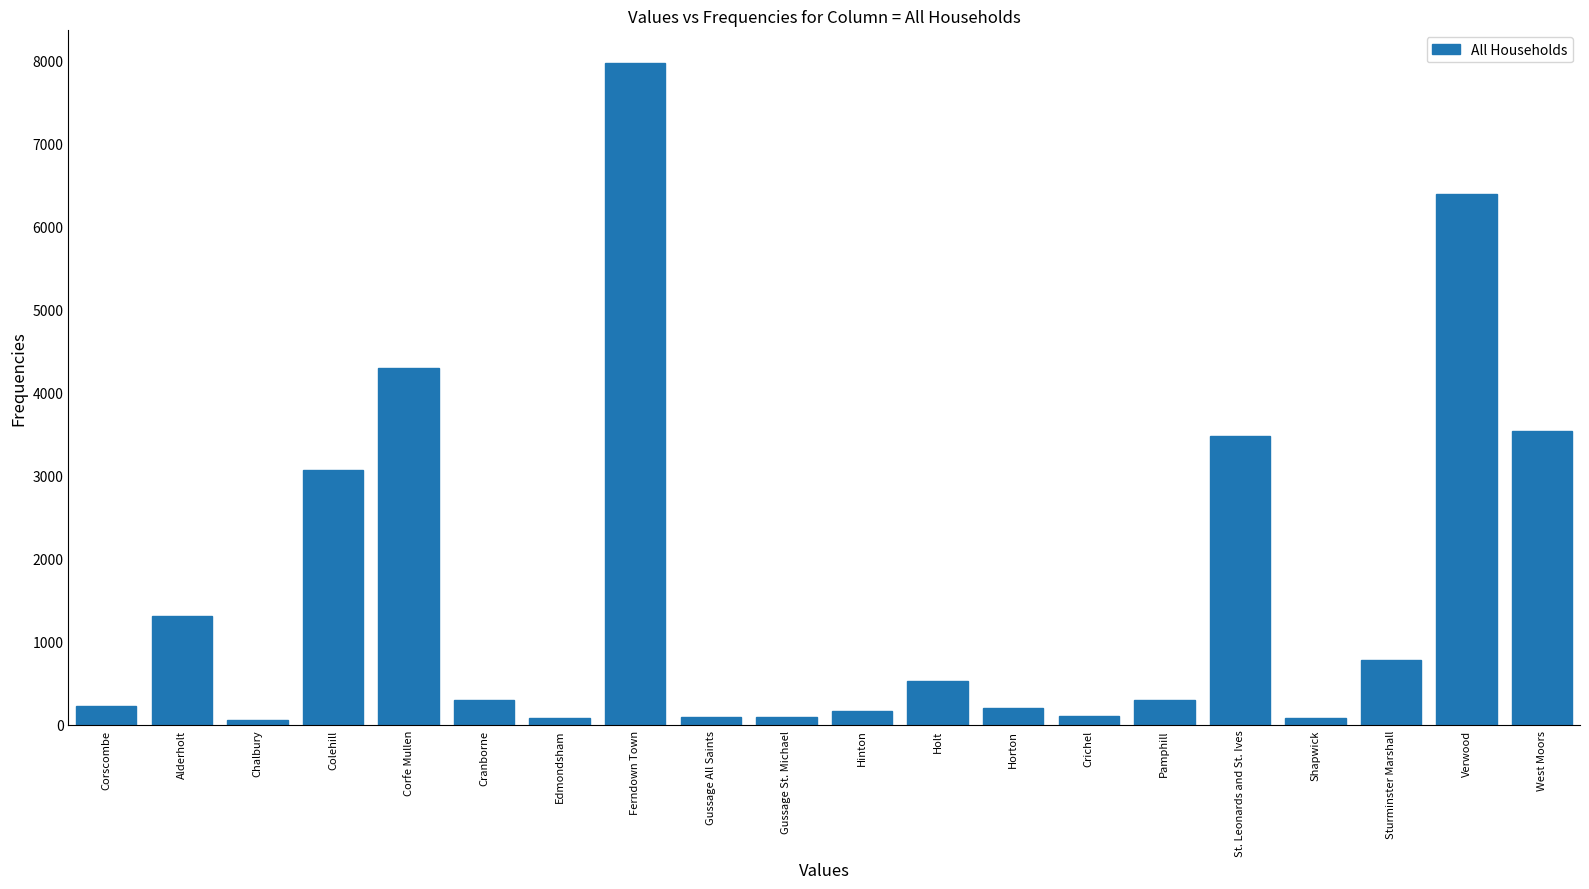

Is it true that the value at Sturminster Marshall is 1180?

False